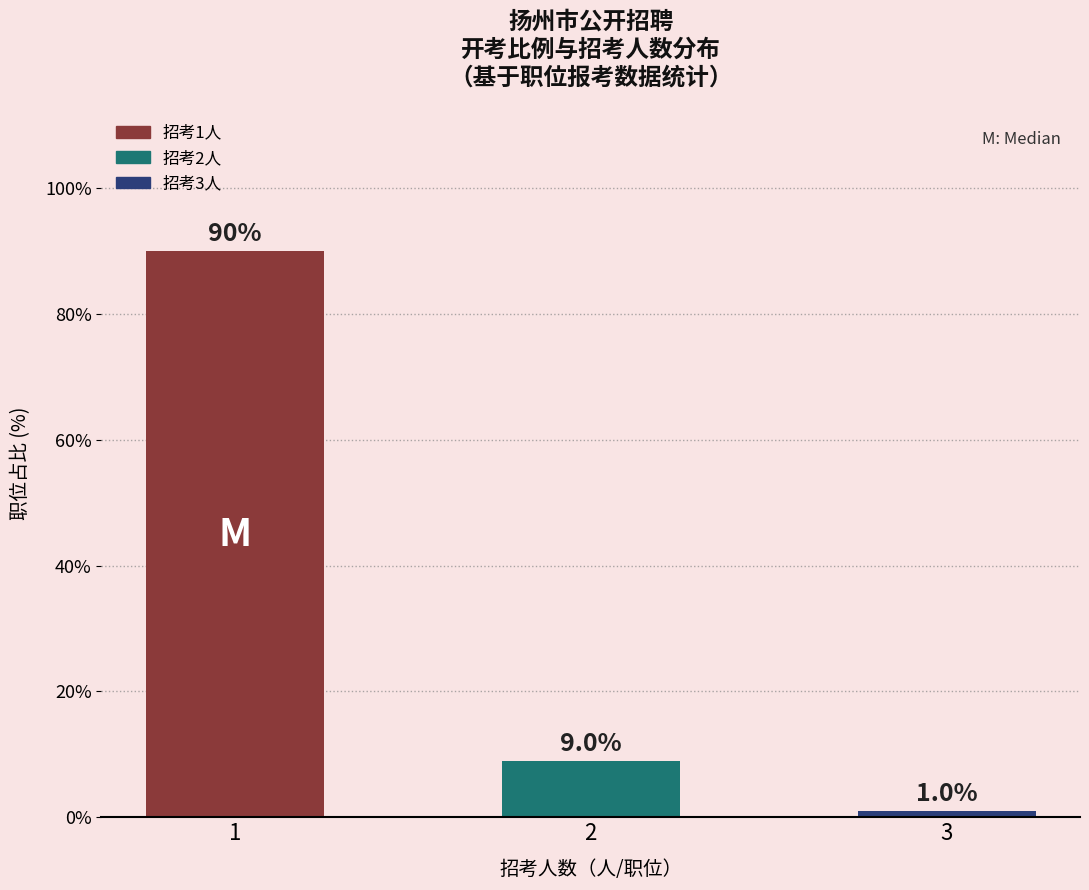

What is the value of the 3rd bar from the left?

1